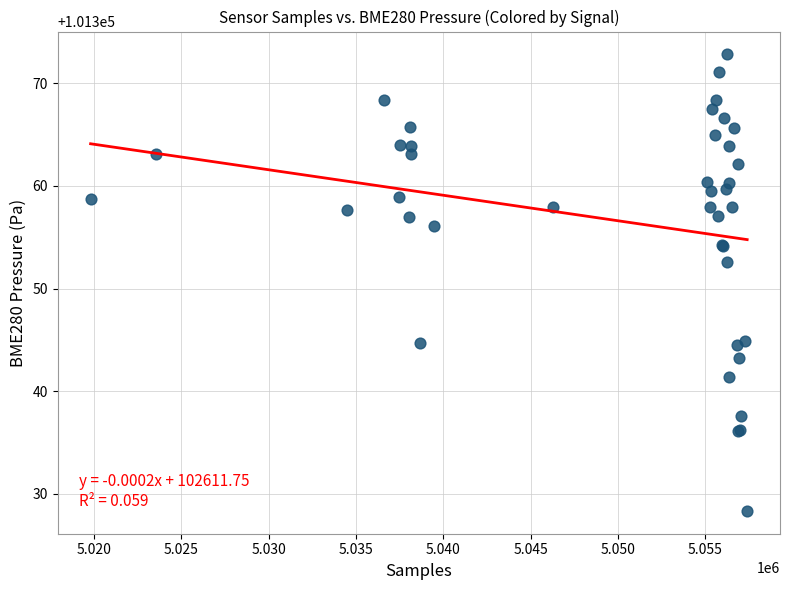

What Y value in the scatter plot is closest to 101350?

101352.6